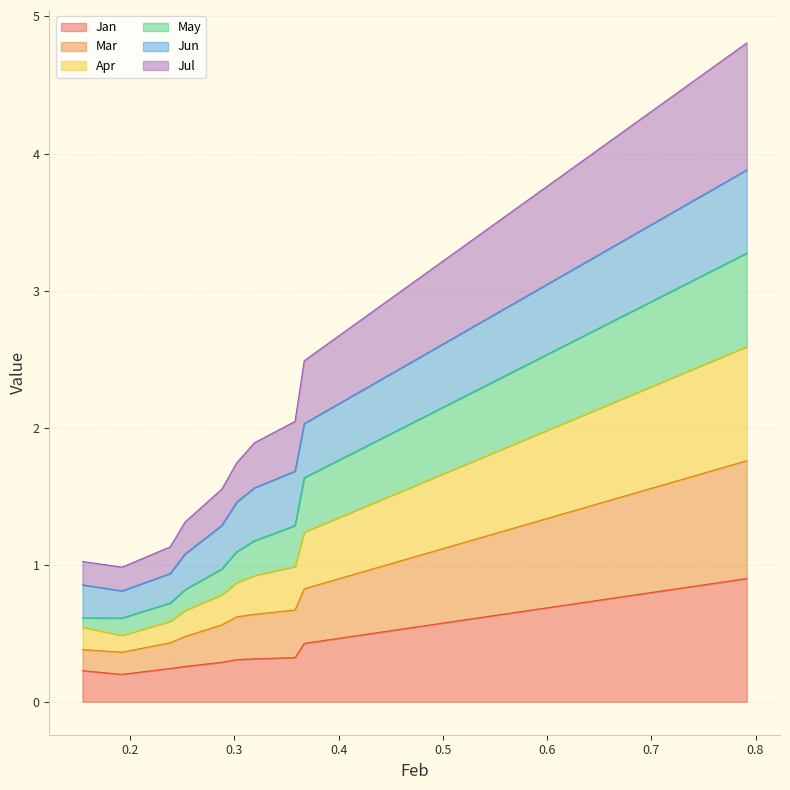

What is the maximum value for Jan?

0.9